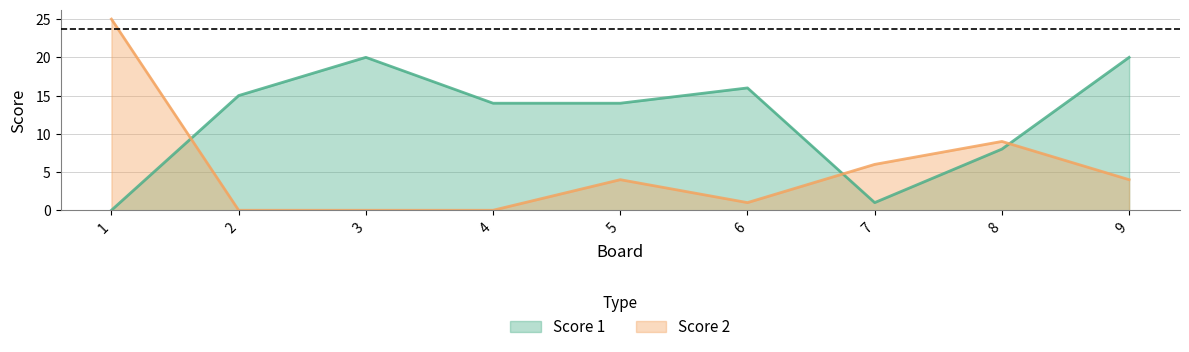

Which category has the highest value in the Score 2 series?

1